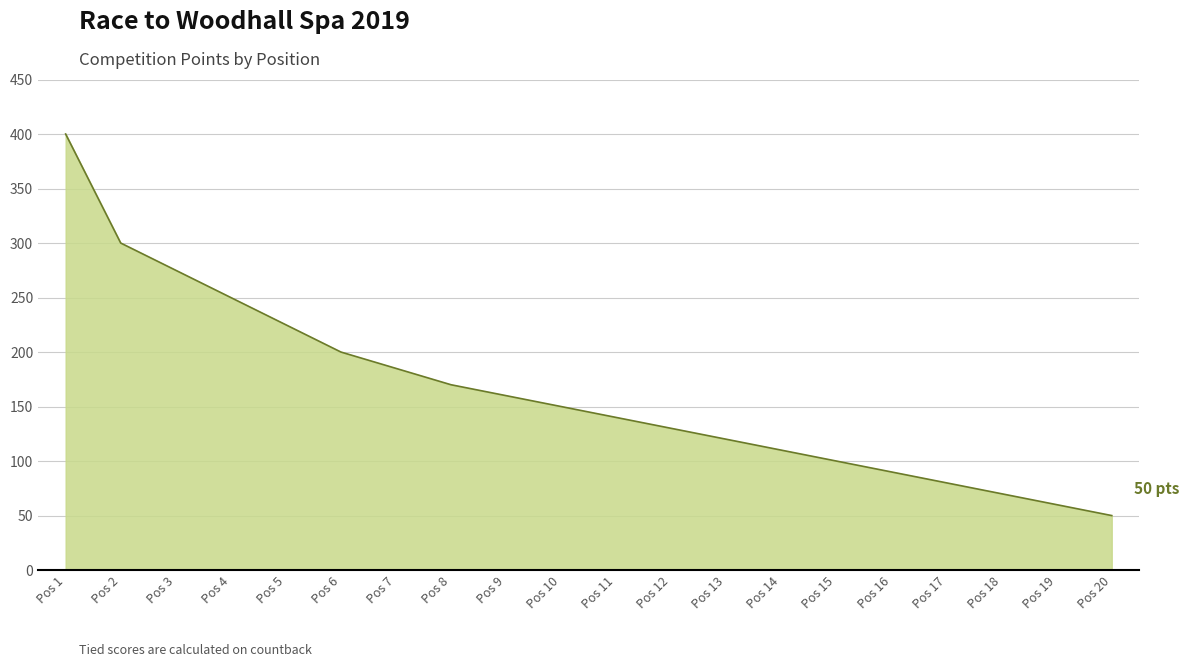

What is the minimum value shown in the chart?

50